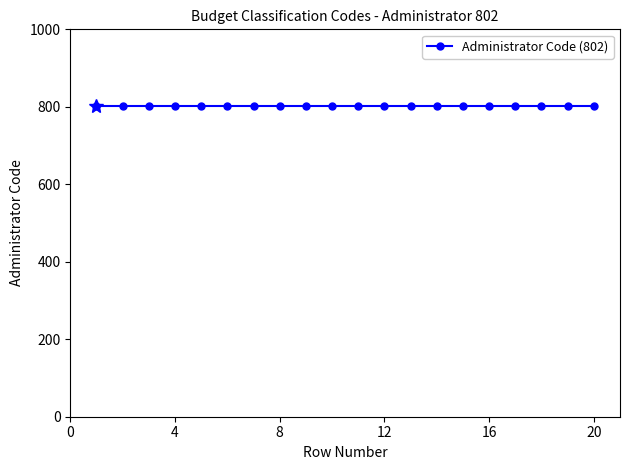

At which label does Row Numbers reach its minimum?

1